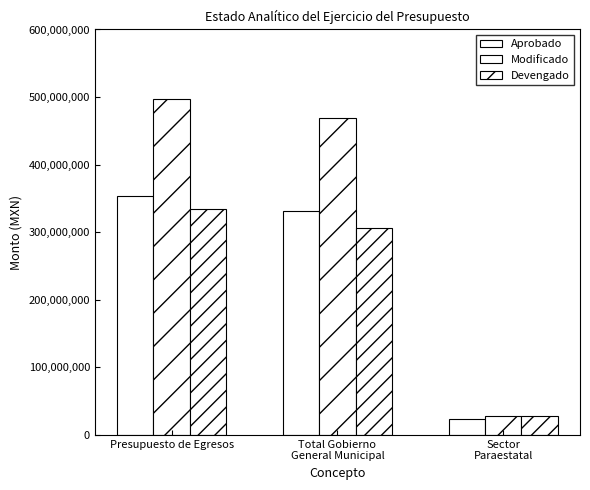

Does the chart contain any negative values?

No